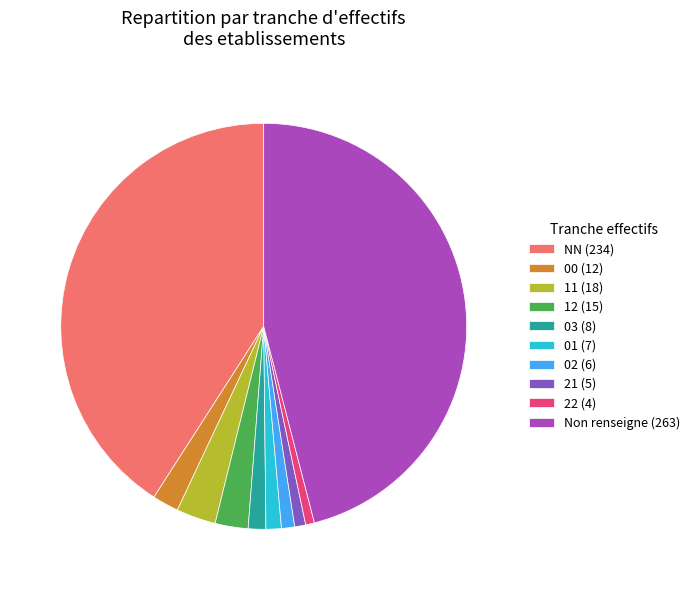

Which has a higher value, 12 (15) or Non renseigne (263)?

Non renseigne (263)